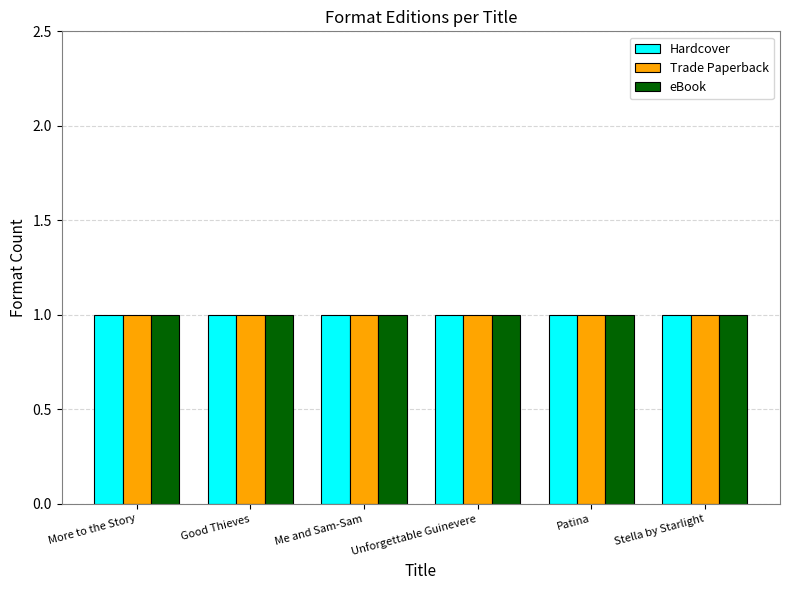

What is the label of the 4th bar from the right?

Me and Sam-Sam